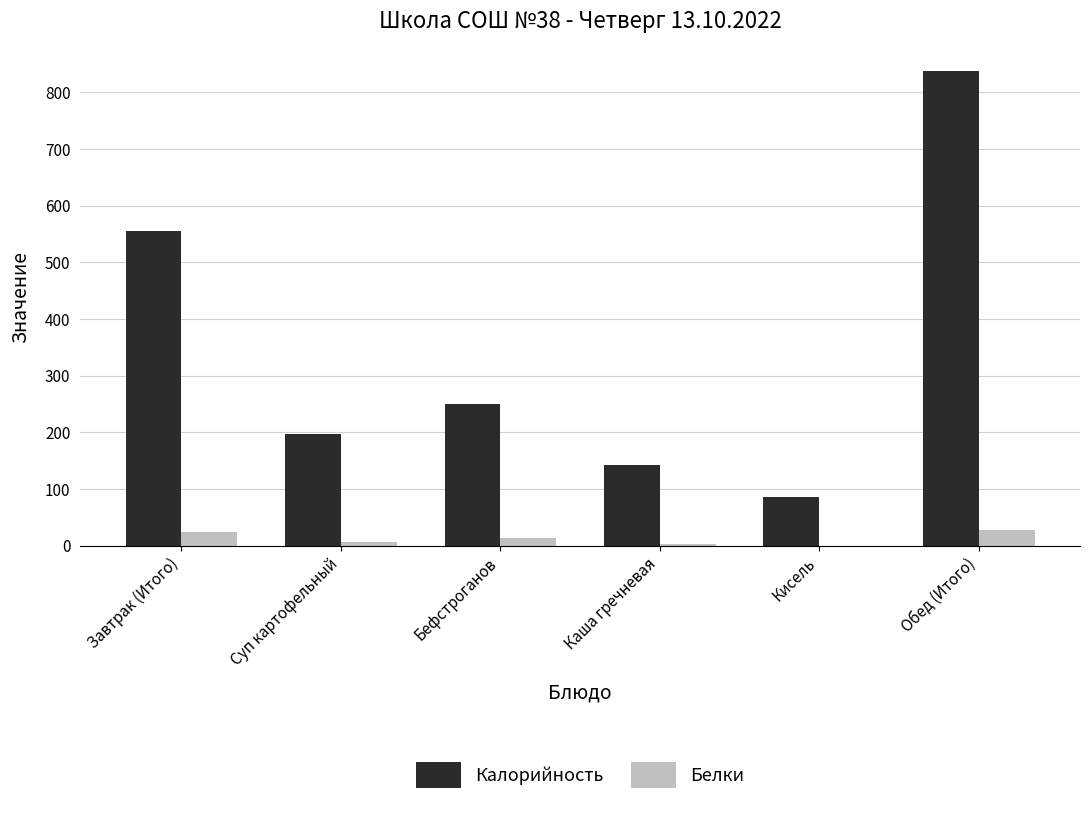

At which category is the sum across all series the highest?

Обед (Итого)